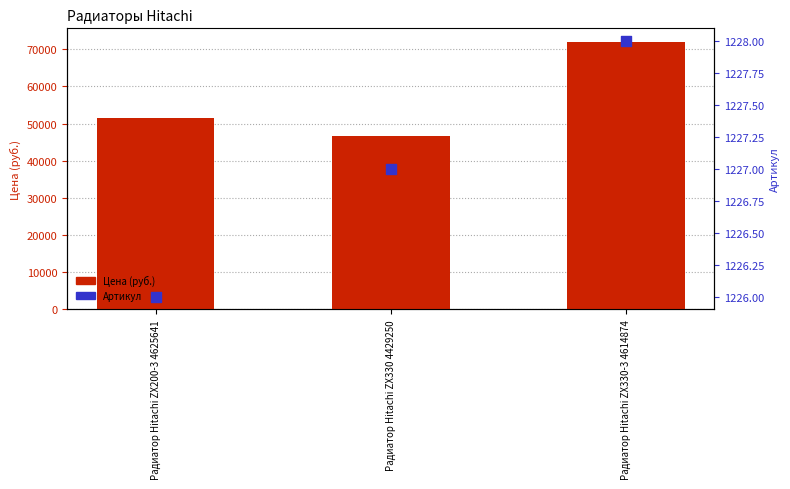

At which category is the sum across all series the highest?

Радиатор Hitachi ZX330-3 4614874